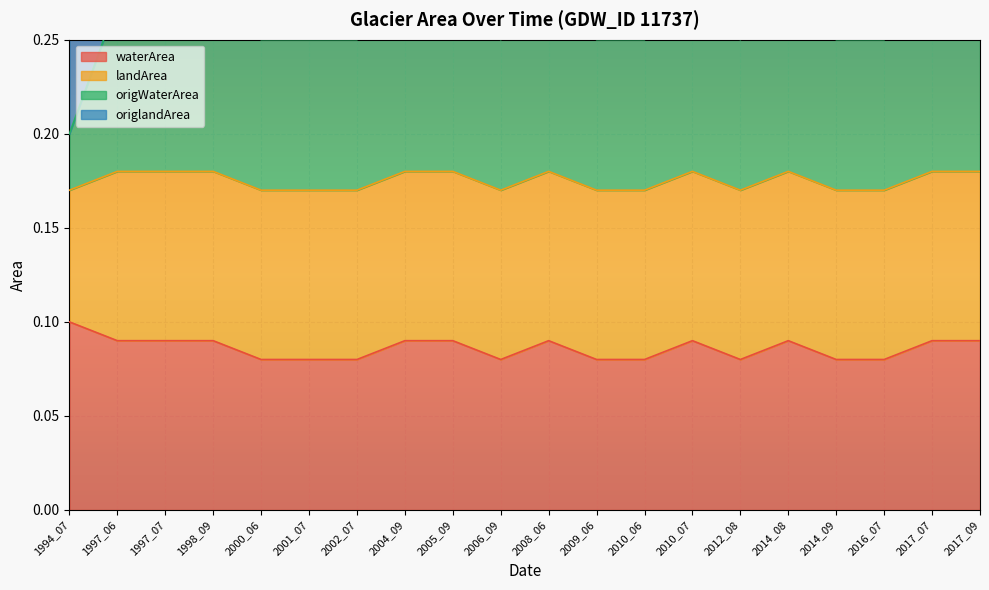

Count the waterArea values in the range 0 to 1.

20